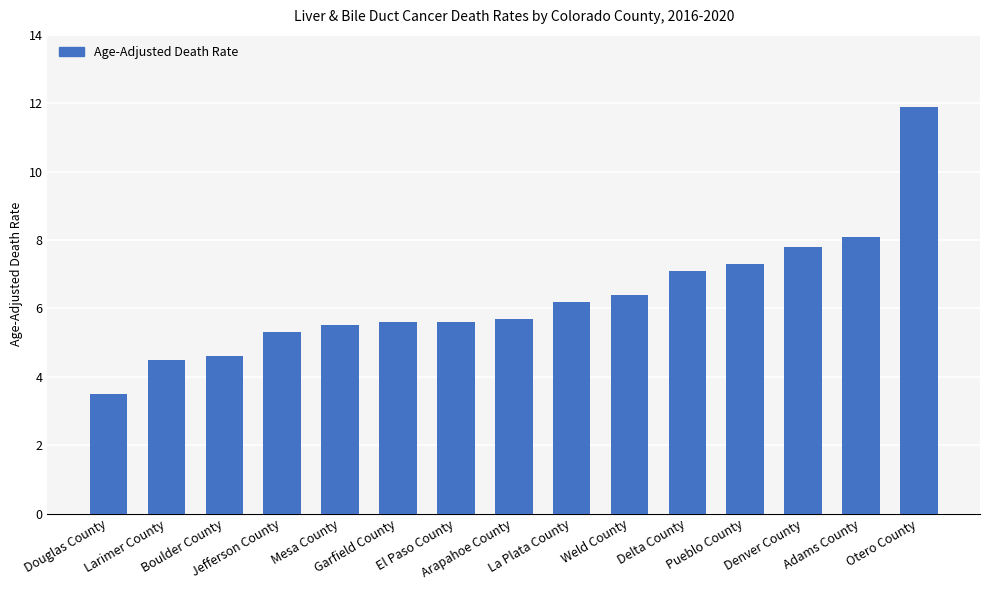

What is the difference between the second highest and second lowest values?

3.6